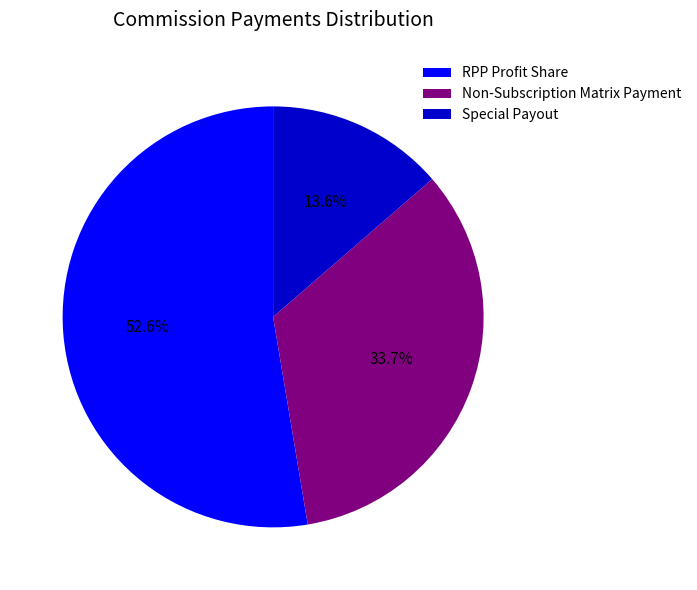

To the nearest percent, what is the average slice percentage?

33%